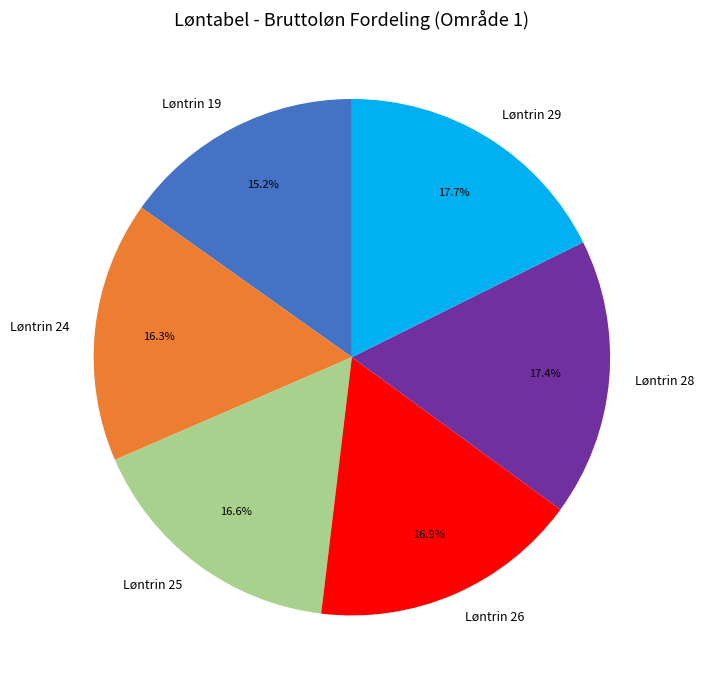

What is the ratio of the value at Løntrin 24 to the value at Løntrin 28?

0.9